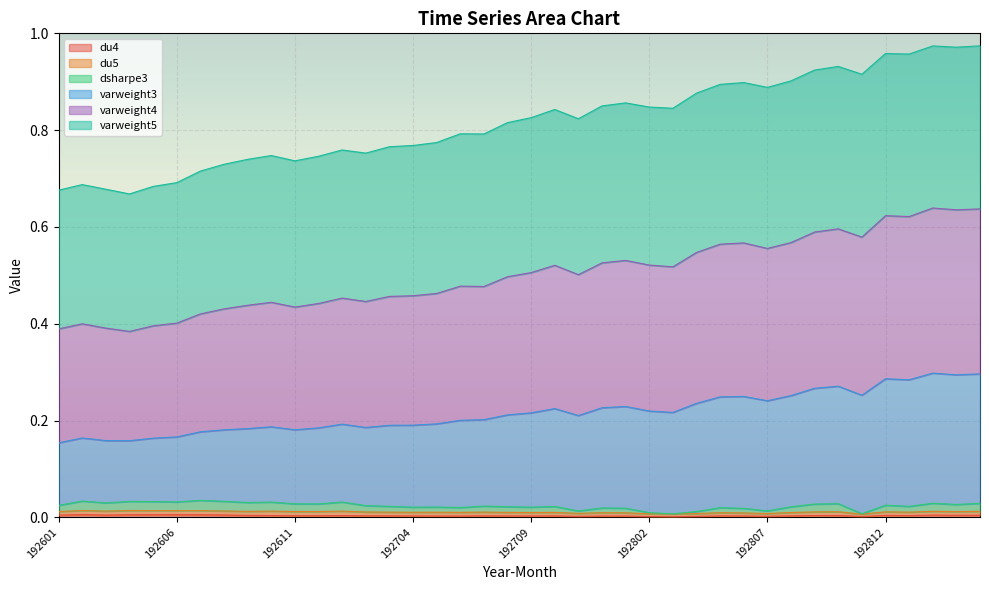

Where is the first local minimum for varweight3?

192604